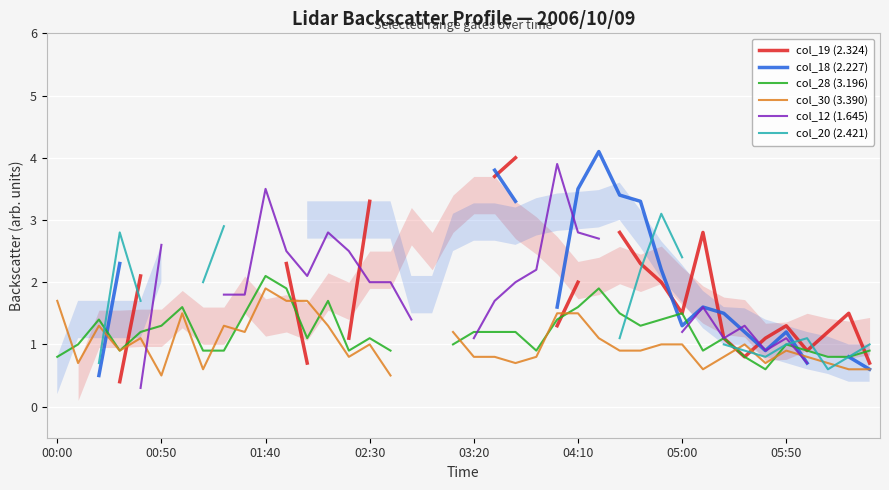

How many data points in col_30 (3.390) are above 1?

14